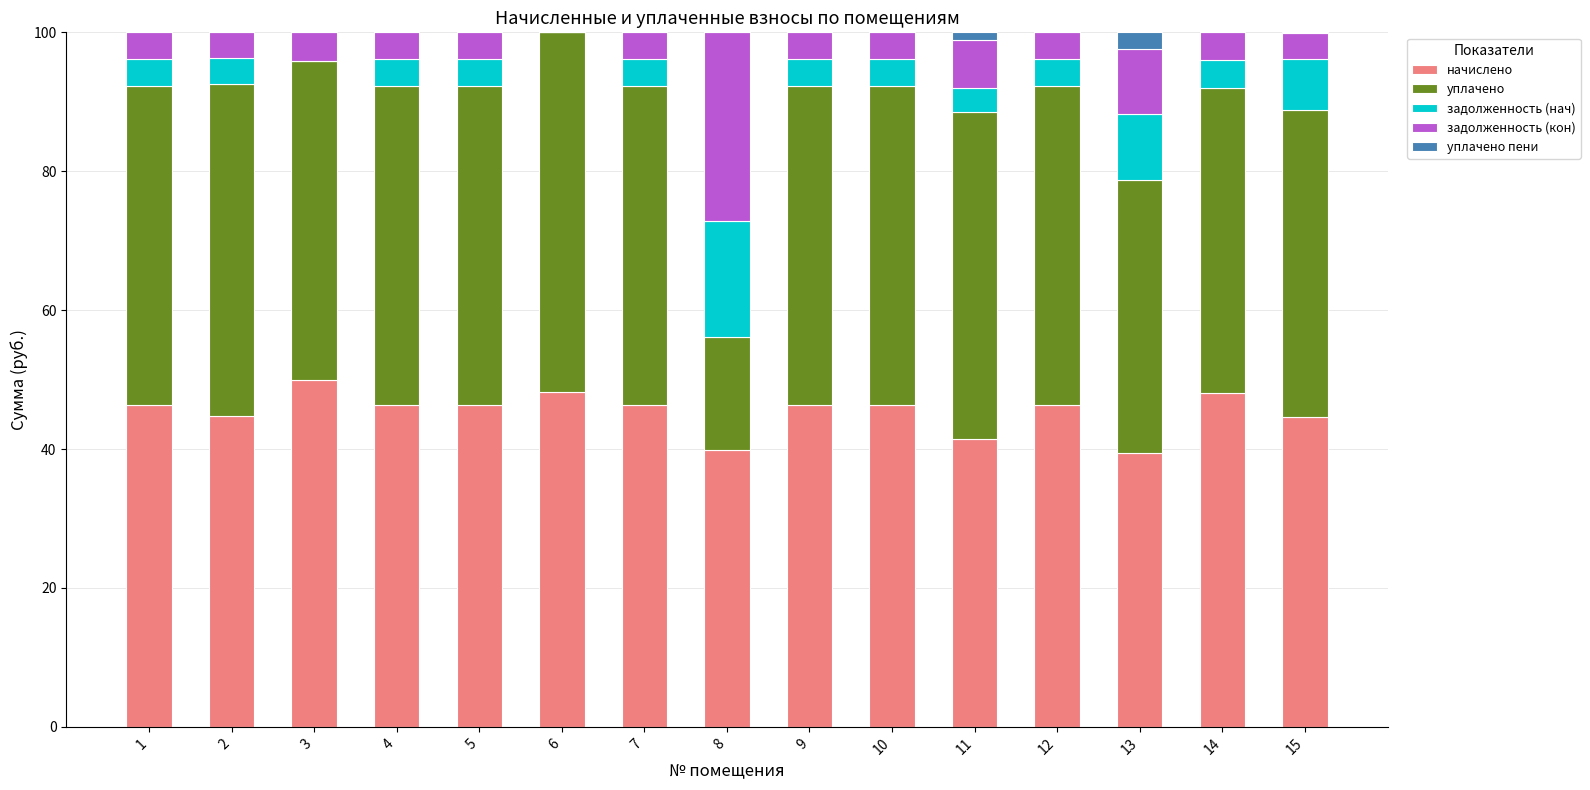

What is the highest value of the начислено series?

50.0